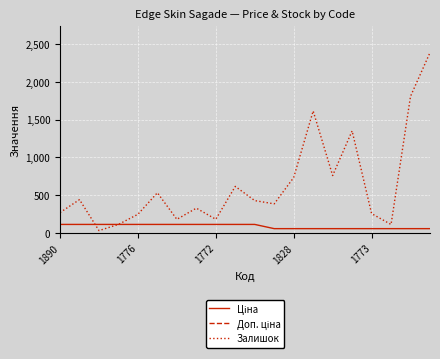

What is the label of the 12th point from the left?

11